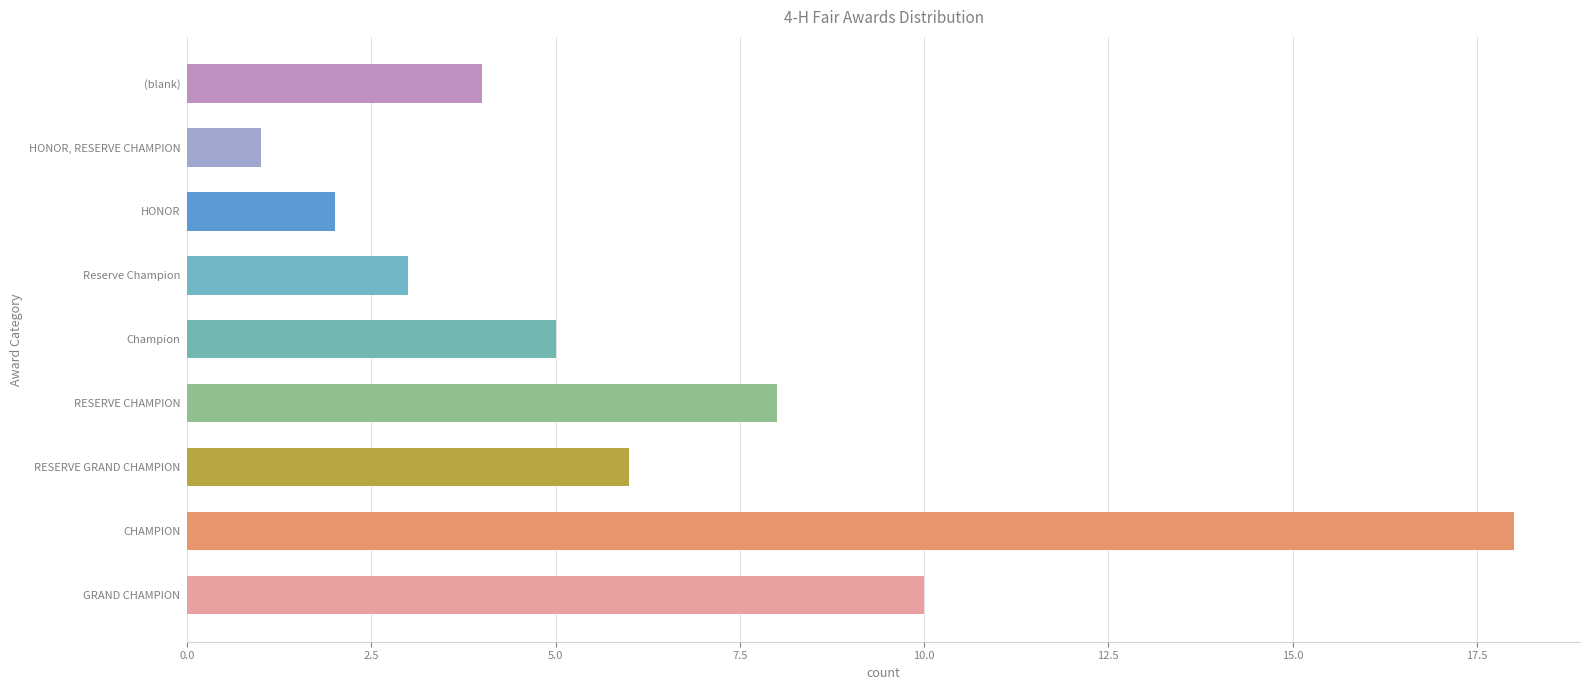

List the labels in order of value, largest first.

CHAMPION, GRAND CHAMPION, RESERVE CHAMPION, RESERVE GRAND CHAMPION, Champion, (blank), Reserve Champion, HONOR, HONOR, RESERVE CHAMPION